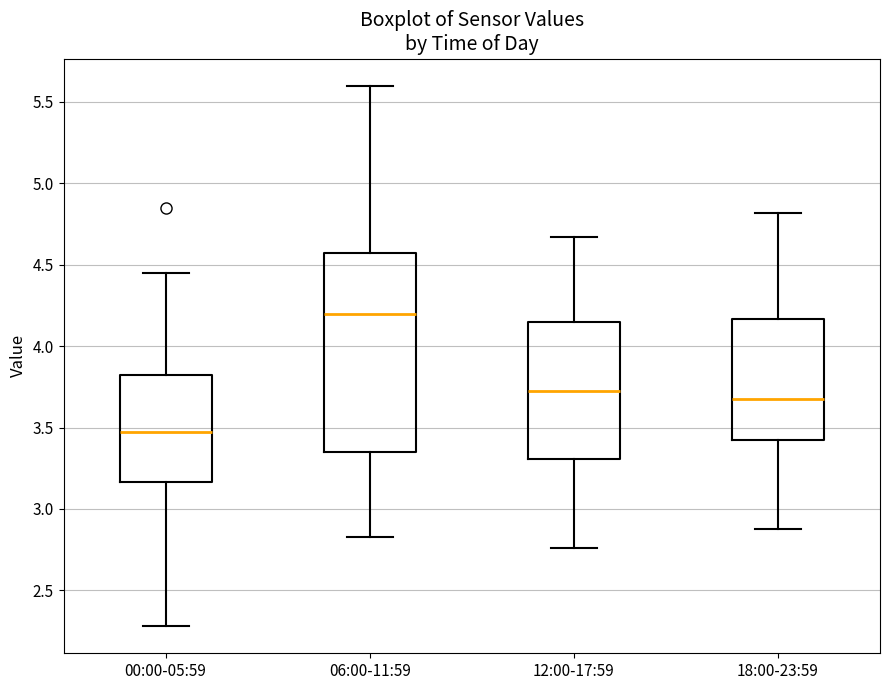

Reading left to right, transcribe this box plot: for each box, give where its median line is, the range the box spans, and where its two whiskers end, as read against the y-axis. The values are not printed on the chart, so give them approximately, as read against the axis.

00:00-05:59: median 3.50, box 3.15 to 3.80, whiskers 2.30 to 4.45
06:00-11:59: median 4.20, box 3.35 to 4.55, whiskers 2.85 to 5.60
12:00-17:59: median 3.75, box 3.30 to 4.15, whiskers 2.75 to 4.65
18:00-23:59: median 3.70, box 3.40 to 4.15, whiskers 2.90 to 4.80